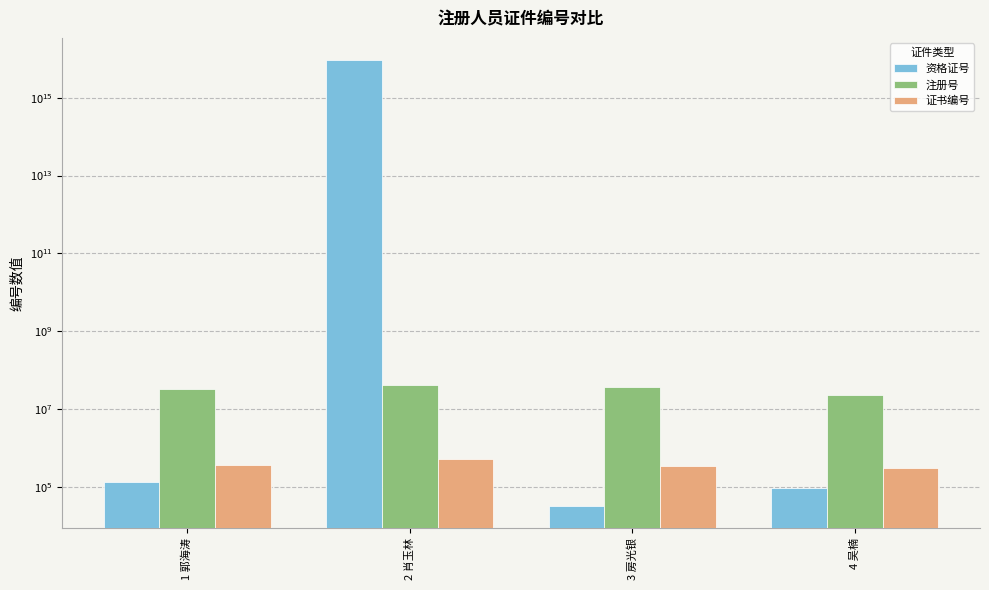

Where does the 注册号 series first go above 37001962?

2 肖玉林